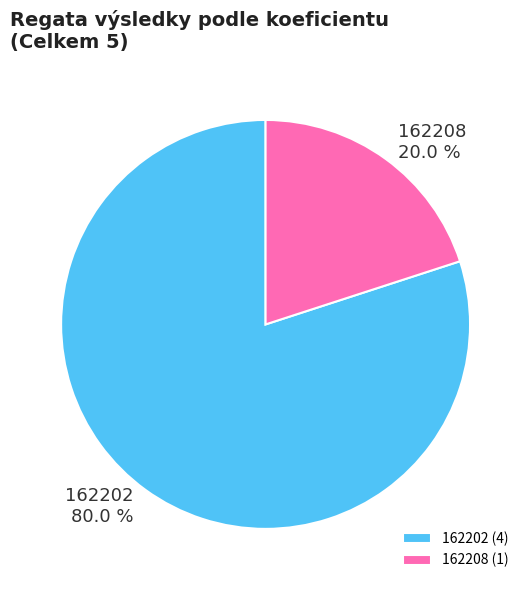

How many slices are in this pie chart?

2